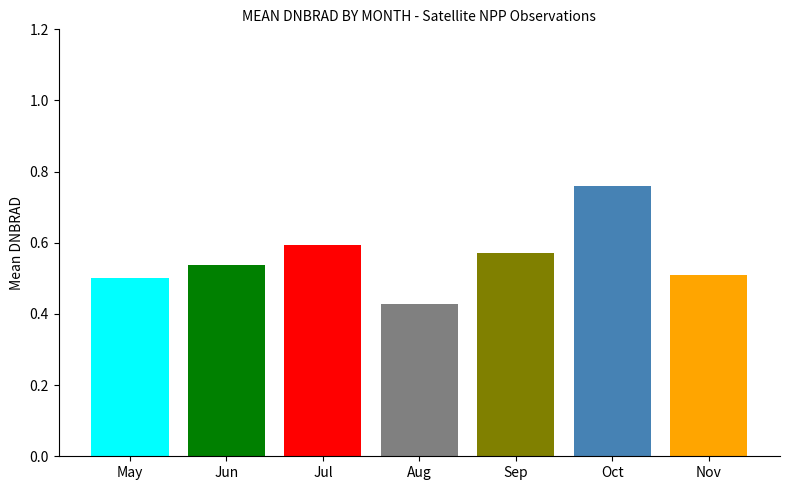

What is the spread (max minus min) of values at Aug?

0.3